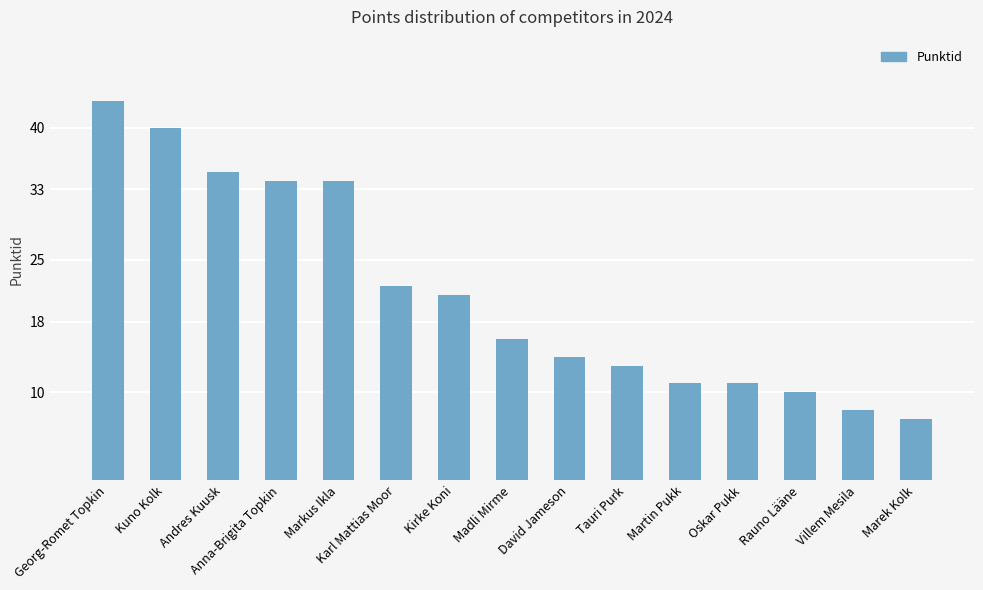

What is the difference between the second highest and minimum values?

33